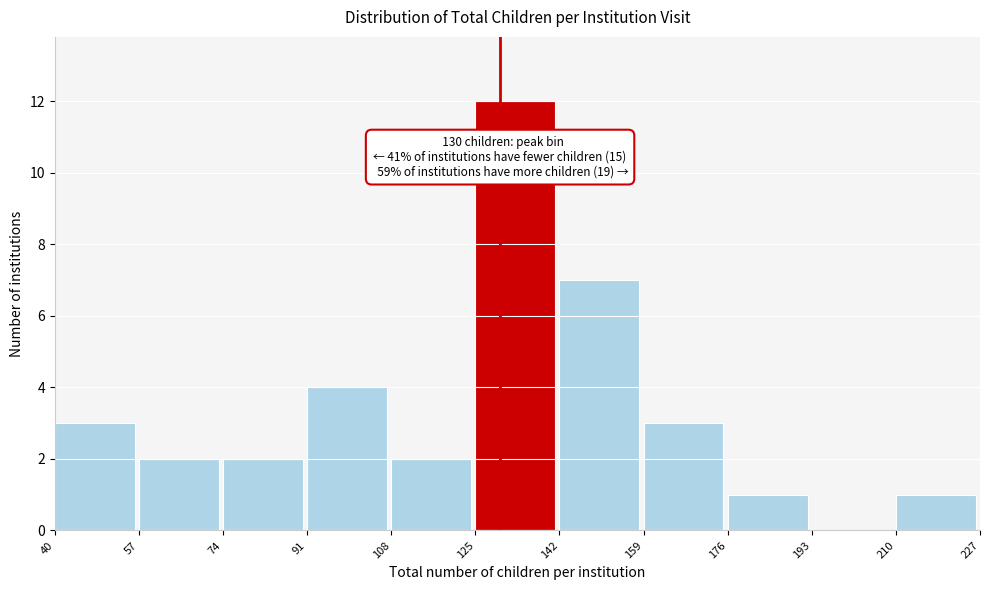

Which range on the x-axis has the tallest bar?

125 to 142